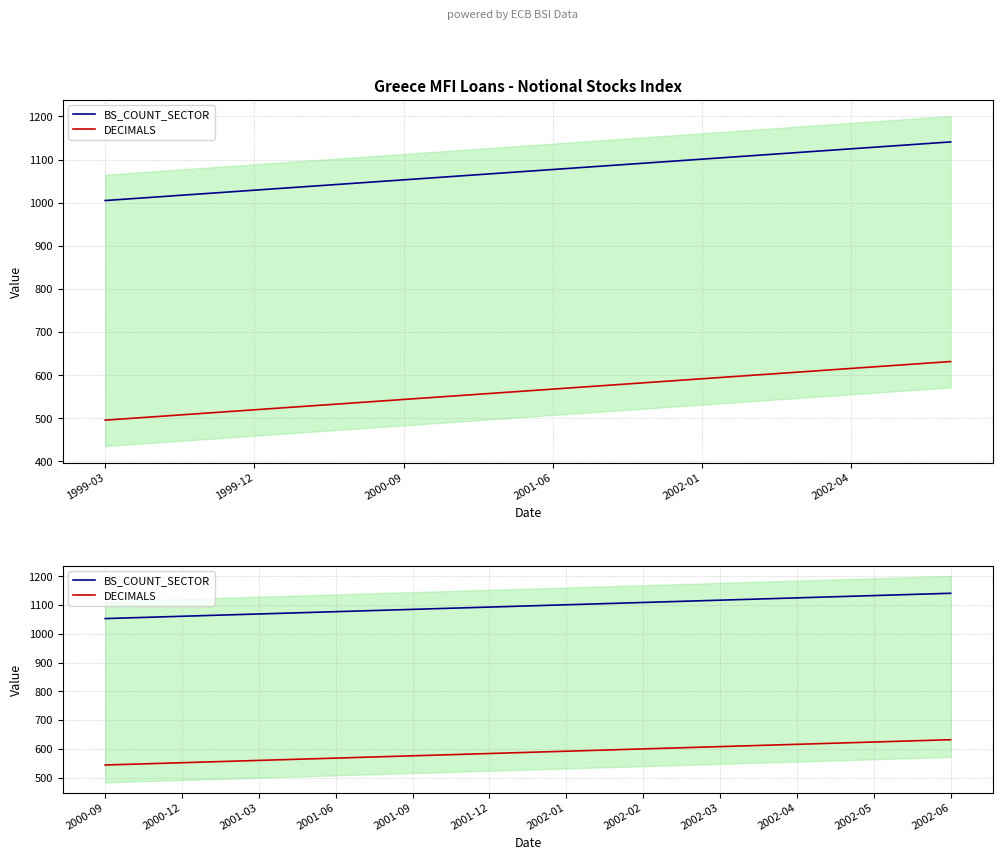

What is the average value of the DECIMALS series?

587.5